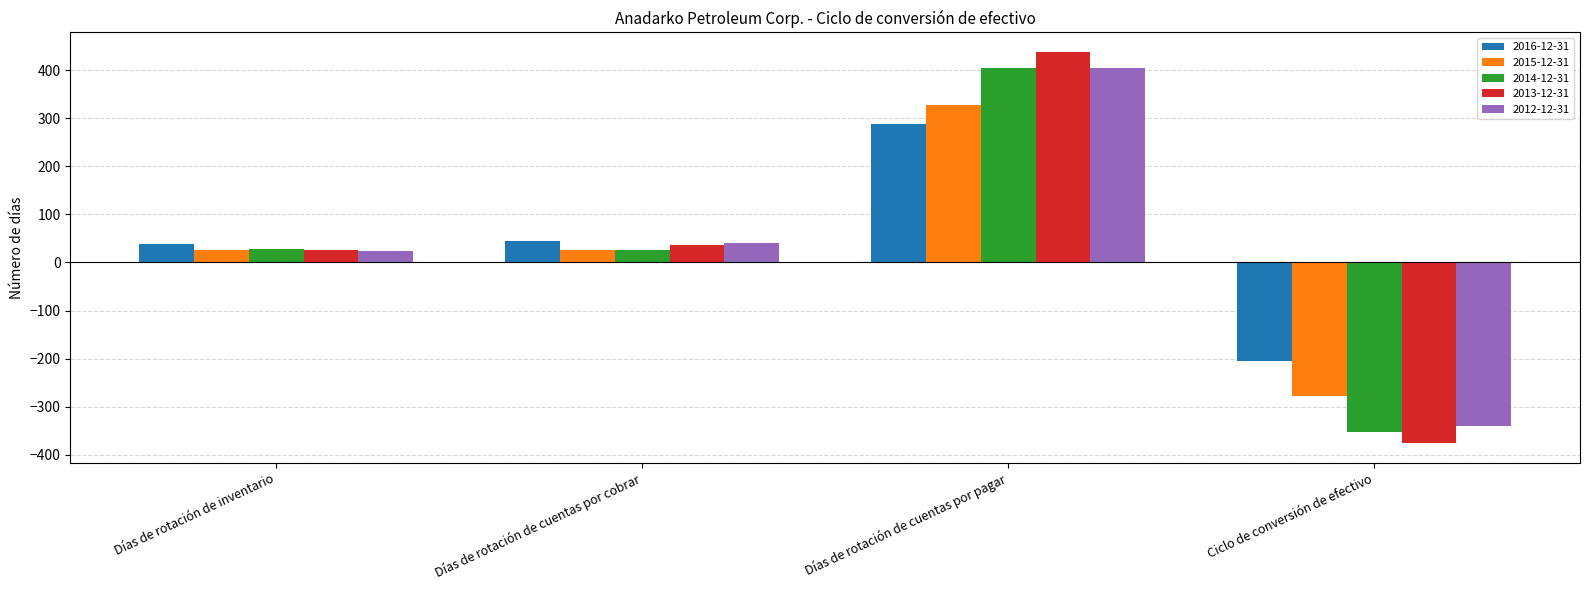

How many distinct data groups are displayed?

5